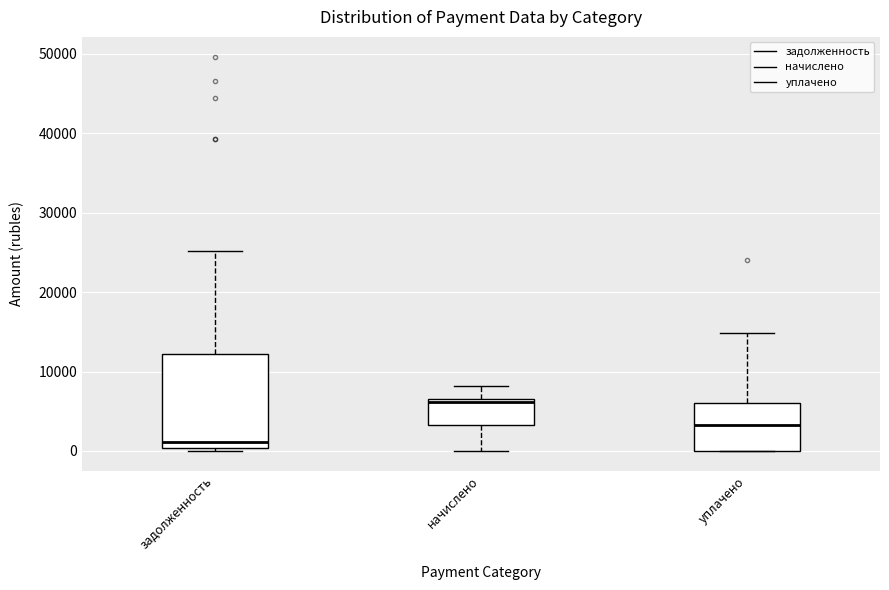

Reading left to right, transcribe this box plot: for each box, give where its median line is, the range the box spans, and where its two whiskers end, as read against the y-axis. The values are not printed on the chart, so give them approximately, as read against the axis.

задолженность: median 1000, box 0 to 12000, whiskers 0 (just below the box's lower edge) to 25000
начислено: median 6000 (just below the box's upper edge), box 3000 to 6000, whiskers 0 to 8000
уплачено: median 3000, box 0 to 6000, whiskers 0 to 15000